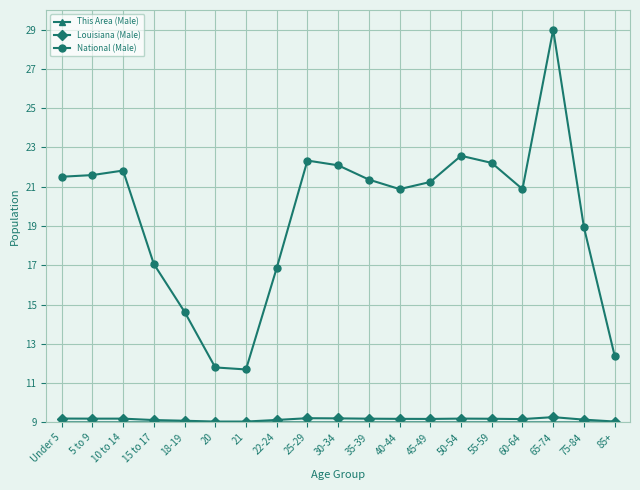

True or false: Louisiana (Male) and National (Male) cross at least once.

False